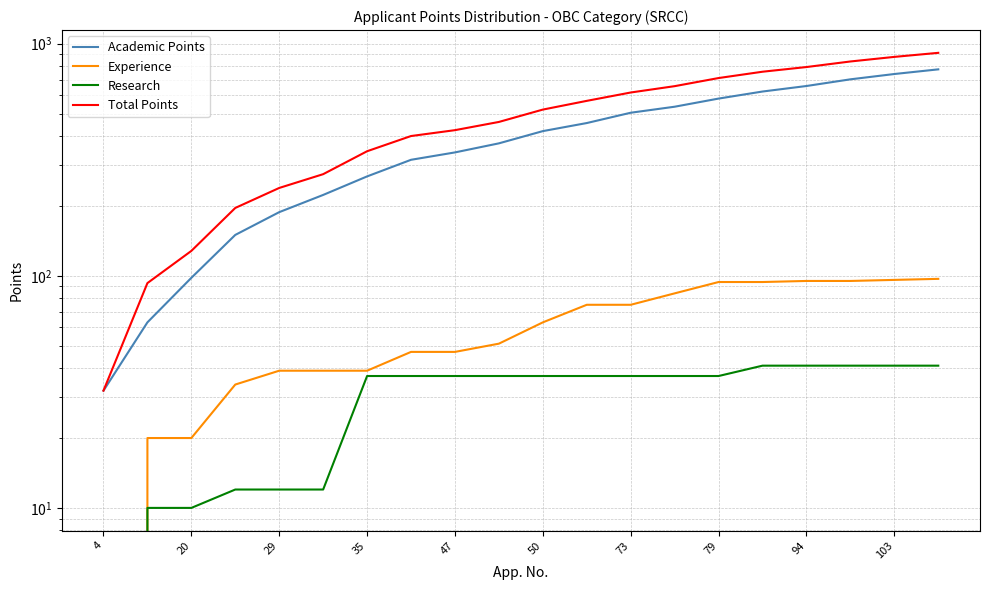

List the series in order of their peak value, highest first.

Total Points, Academic Points, Experience, Research